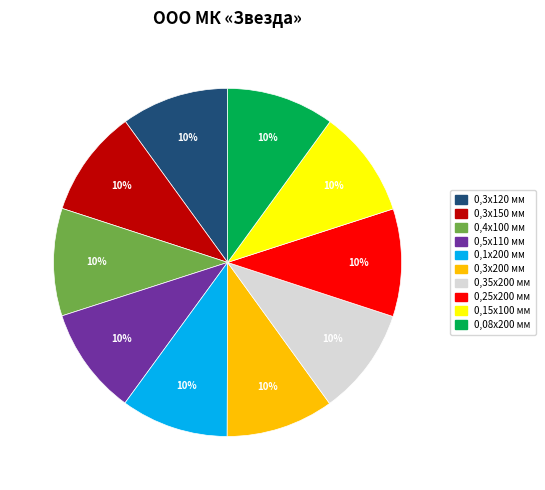

Count the number of slices in the pie.

10